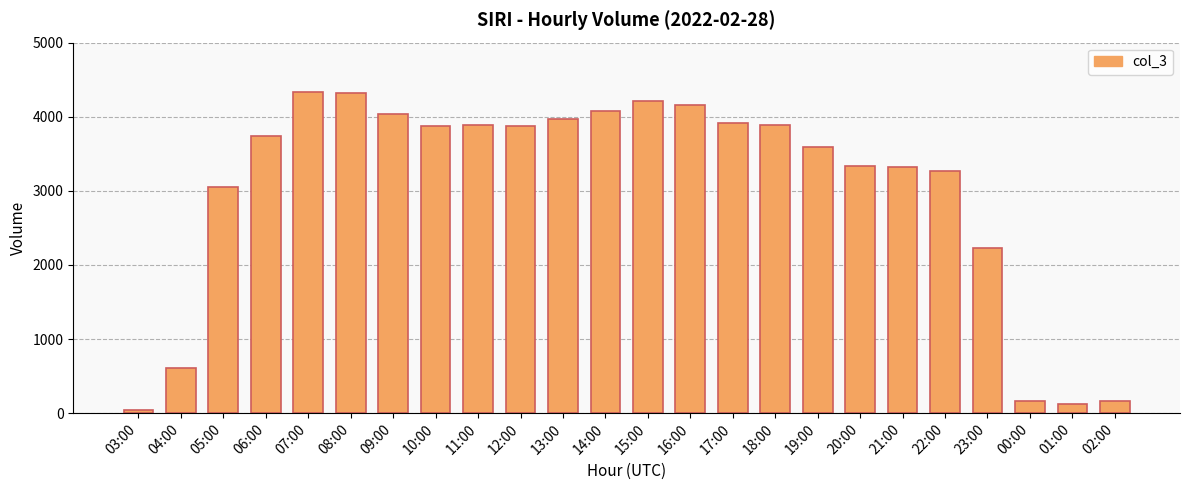

What is the change in value from 05:00 to 13:00?

+925